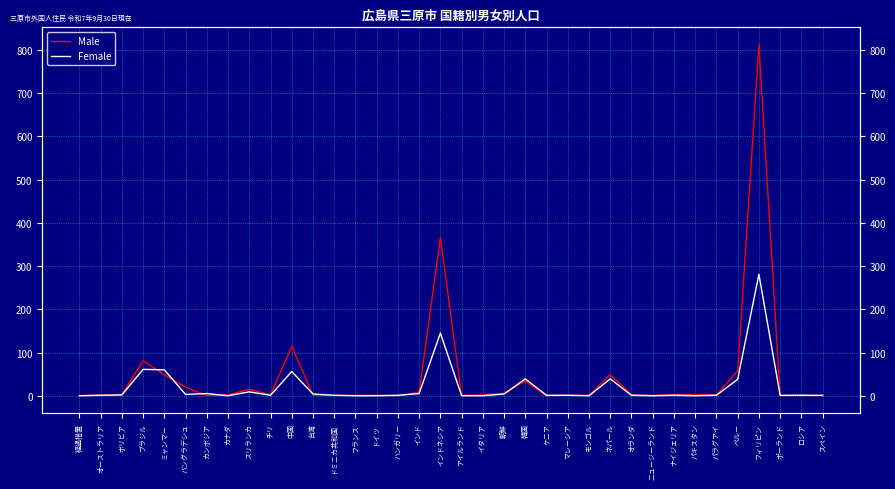

List the series in order of their peak value, highest first.

Male, Female